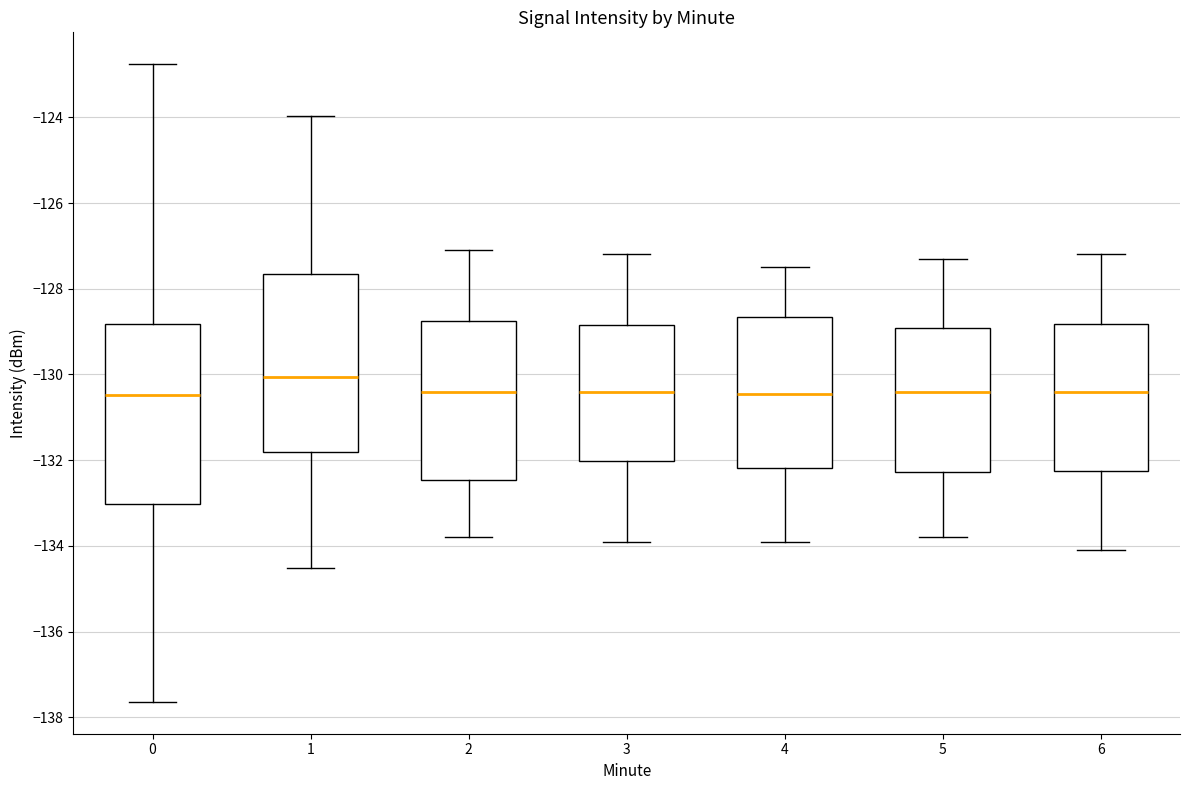

Reading left to right, read every box against the y-axis: the position of its median line, the range the box covers, and the ends of its whiskers. The values are not printed on the chart, so give them approximately, as read against the axis.

0: median -130.4, box -133.0 to -128.8, whiskers -137.6 to -122.8
1: median -130.0, box -131.8 to -127.6, whiskers -134.6 to -124.0
2: median -130.4, box -132.4 to -128.8, whiskers -133.8 to -127.0
3: median -130.4, box -132.0 to -128.8, whiskers -133.8 to -127.2
4: median -130.4, box -132.2 to -128.6, whiskers -133.8 to -127.4
5: median -130.4, box -132.2 to -129.0, whiskers -133.8 to -127.2
6: median -130.4, box -132.2 to -128.8, whiskers -134.0 to -127.2